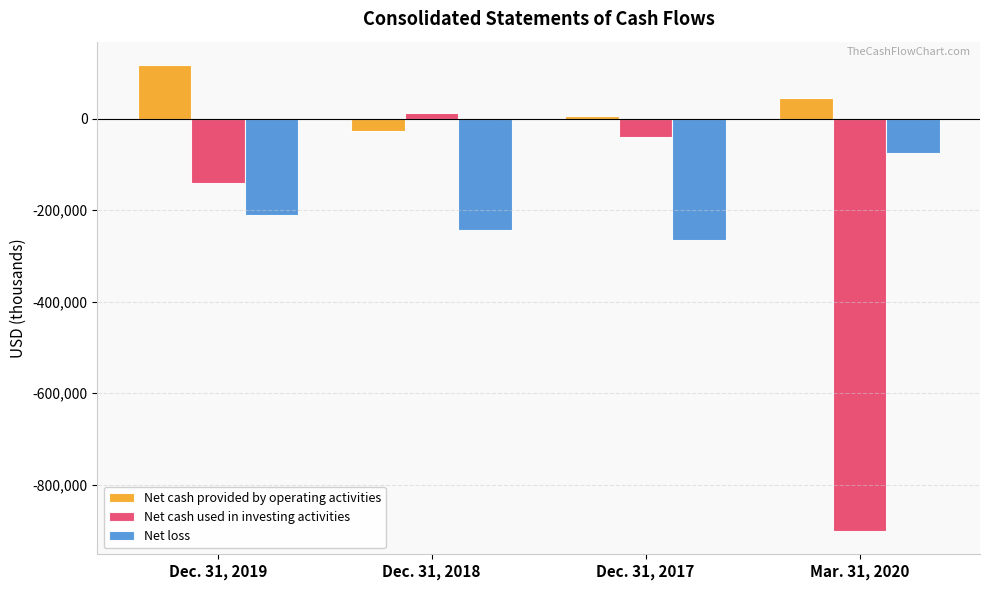

What is the total value across all series at Dec. 31, 2019?

-234282